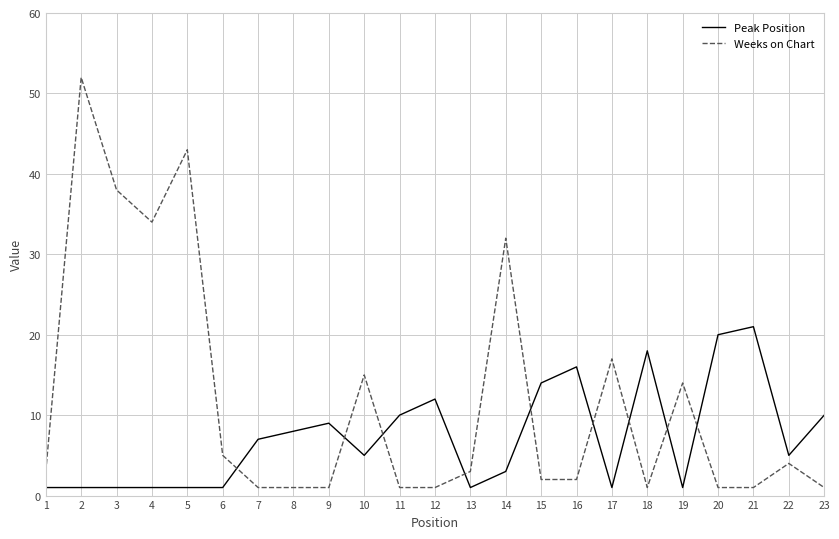

True or false: Peak Position has more than 1 points higher than both neighbors.

True